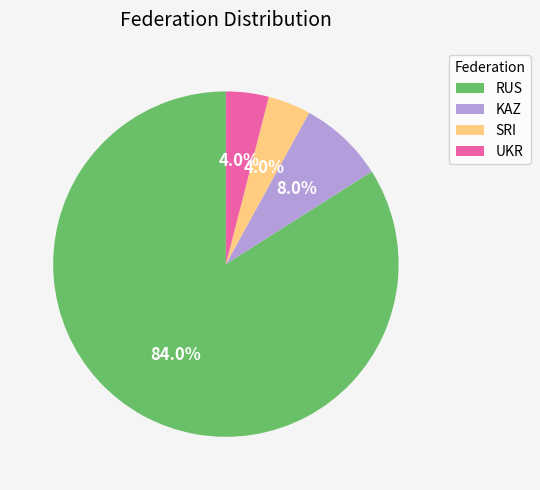

To the nearest percent, what is the difference between the largest and smallest slice percentages?

80%